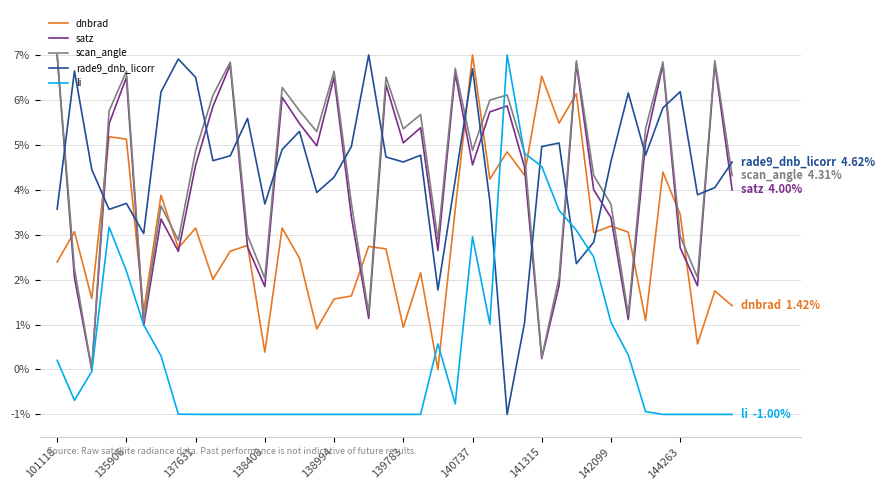

What is the greatest value displayed?

0.1